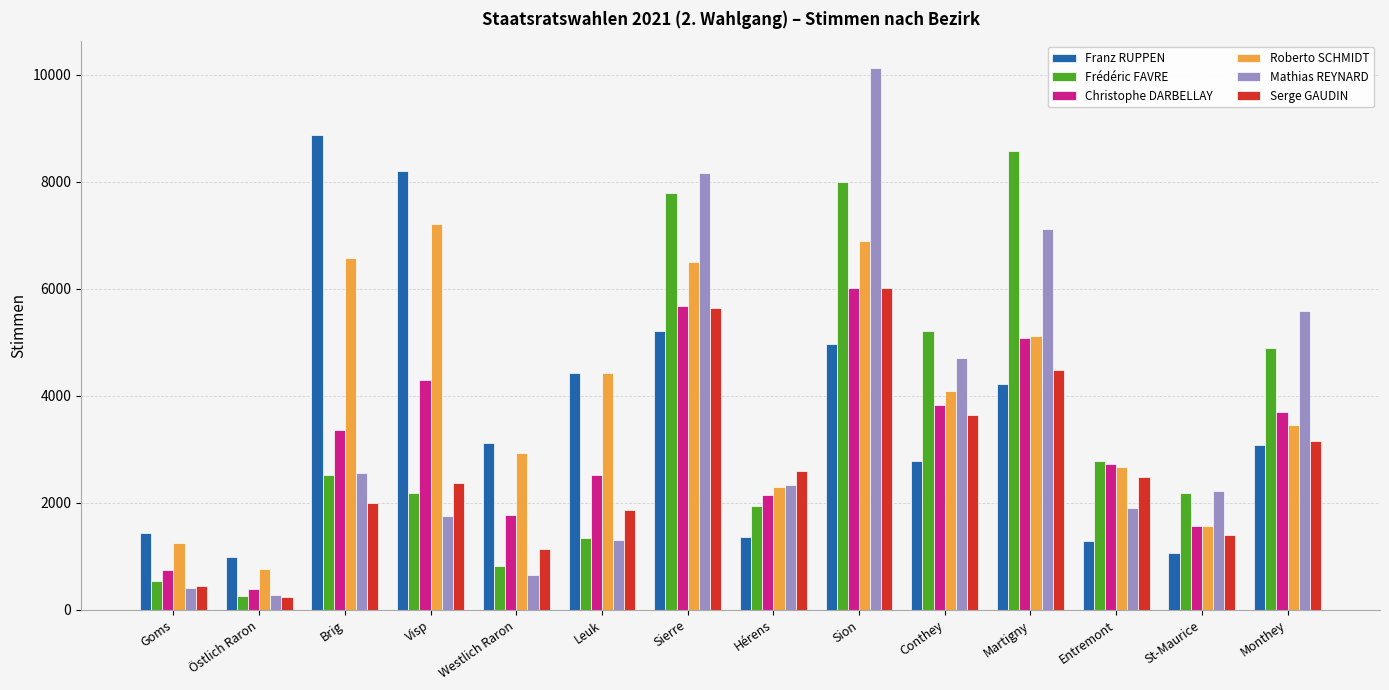

What are all the series names shown in the legend?

Franz RUPPEN, Frédéric FAVRE, Christophe DARBELLAY, Roberto SCHMIDT, Mathias REYNARD, Serge GAUDIN